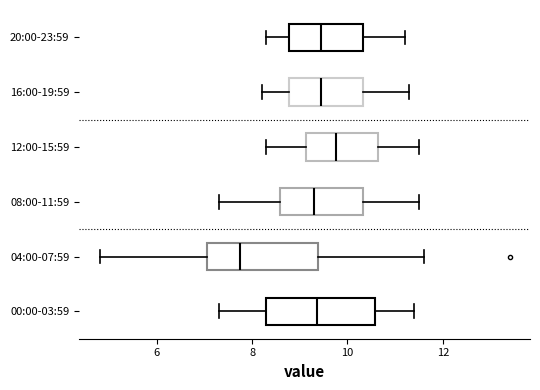

Where is the left edge of the box for 00:00-03:59 on the x-axis? The values are not printed on the chart, so give them approximately, as read against the axis.

8.4